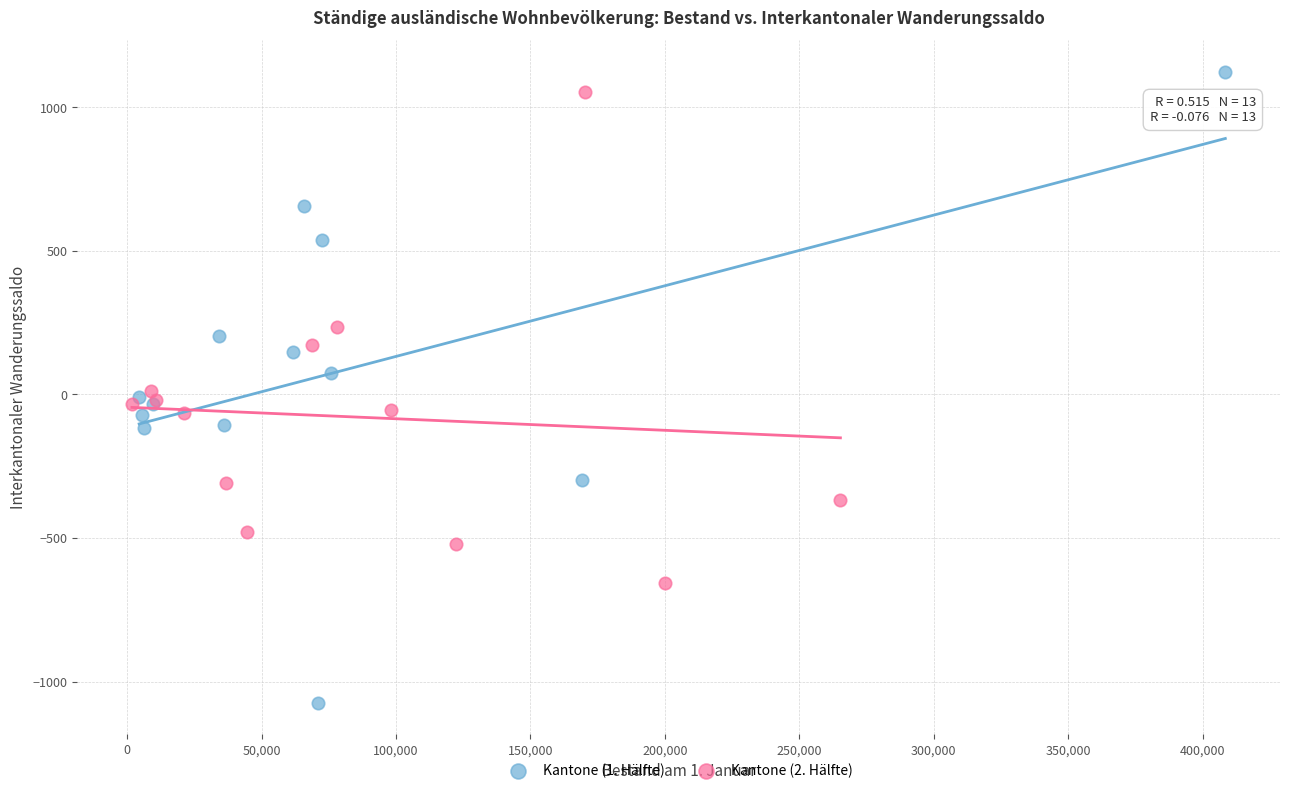

Which series has the widest spread of Y values?

Kantone (1. Hälfte)